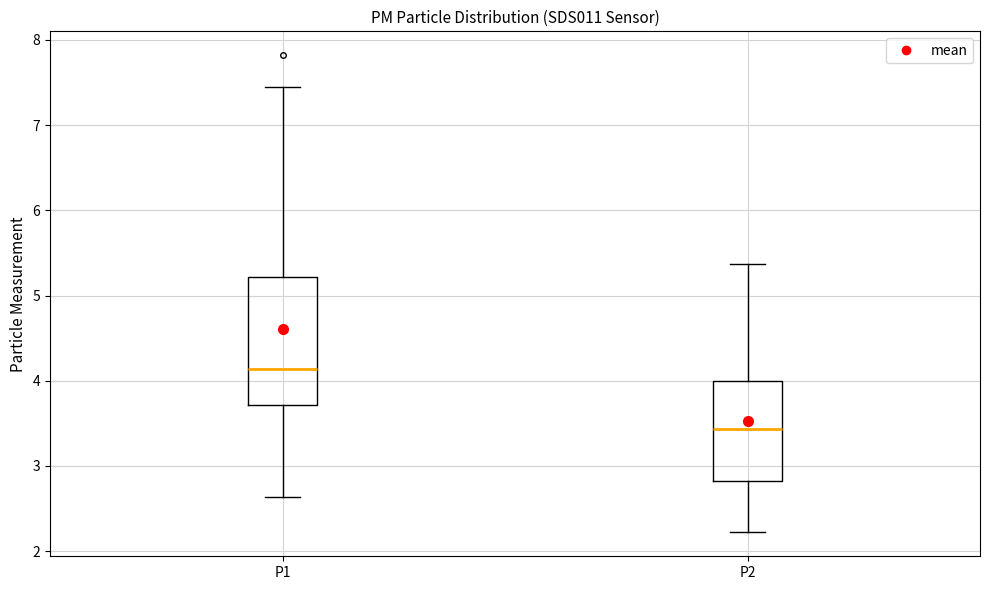

Which box's median line is the lowest?

P2